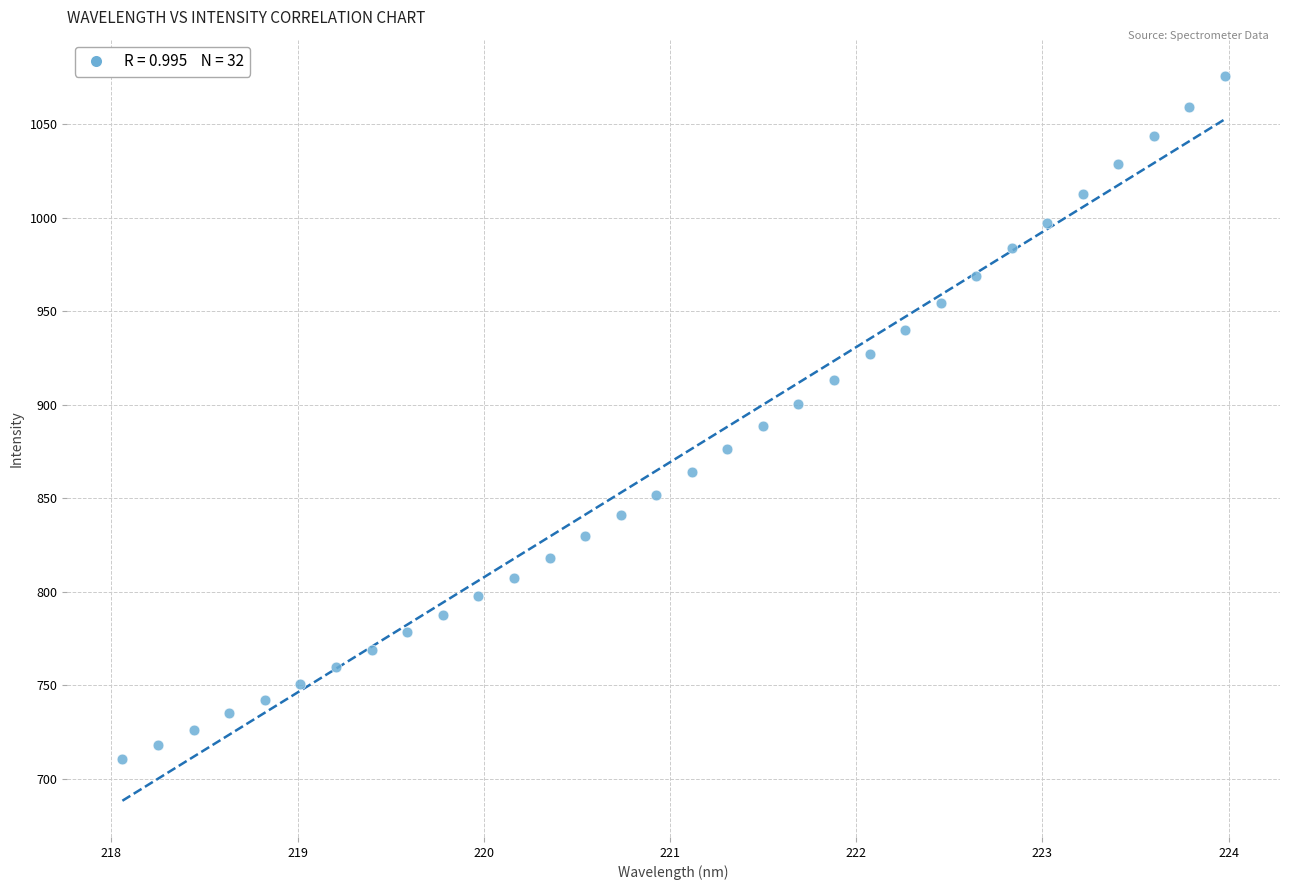

What is the range of Y values (max minus min)?

365.3